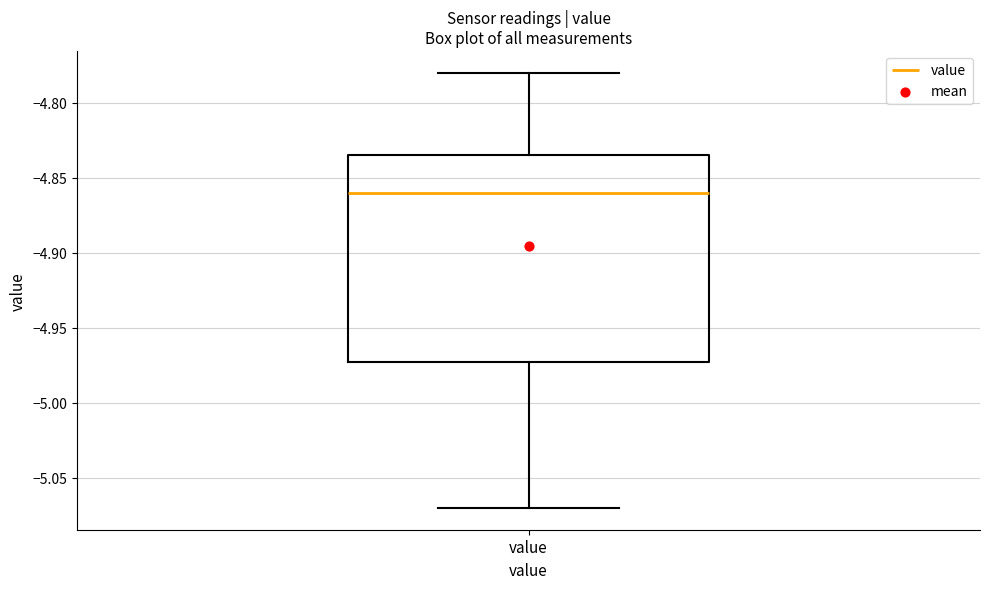

Transcribe this box plot: give where the median line is, the range the box spans, and where the two whiskers end, as read against the y-axis. The values are not printed on the chart, so give them approximately, as read against the axis.

median -4.860, box -4.970 to -4.835, whiskers -5.070 to -4.780